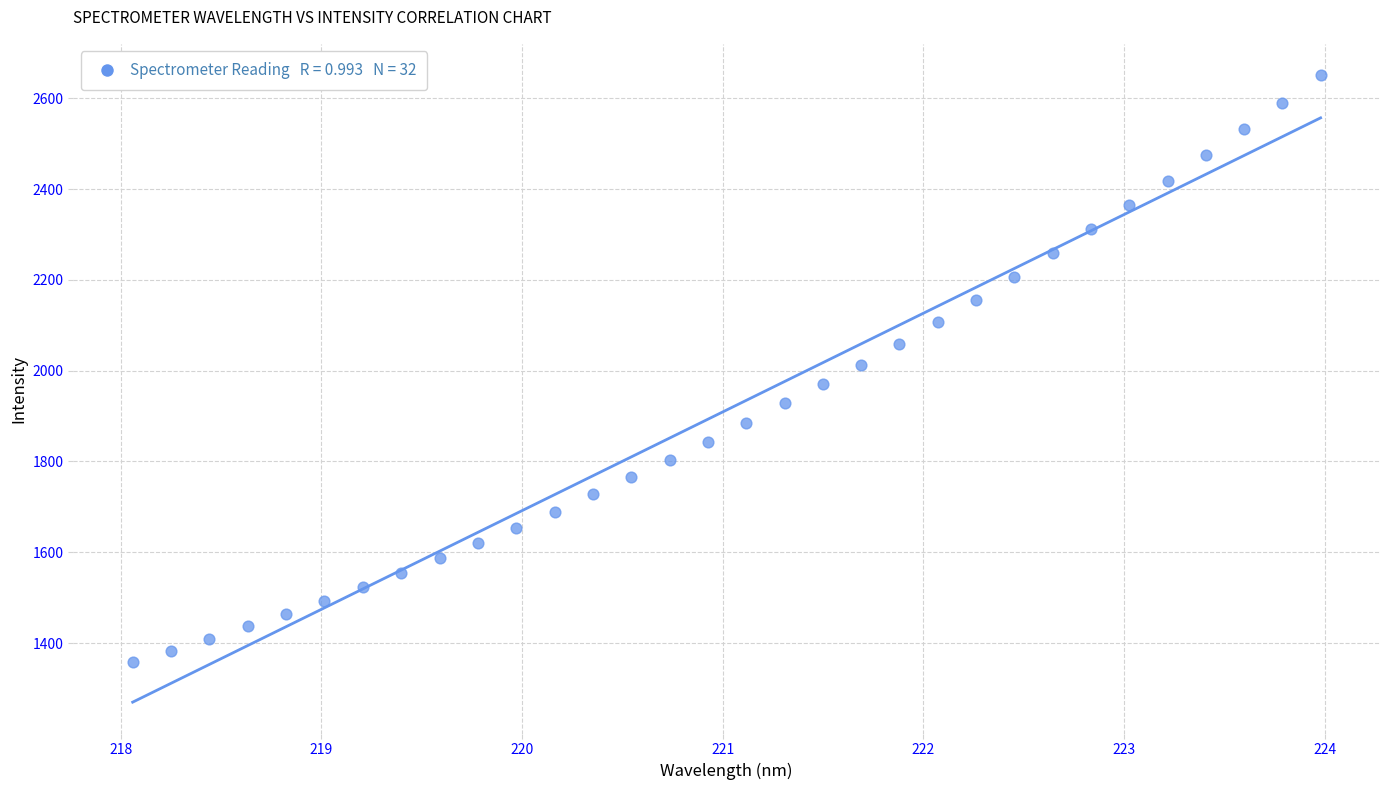

What is the range of Y values (max minus min)?

1292.6